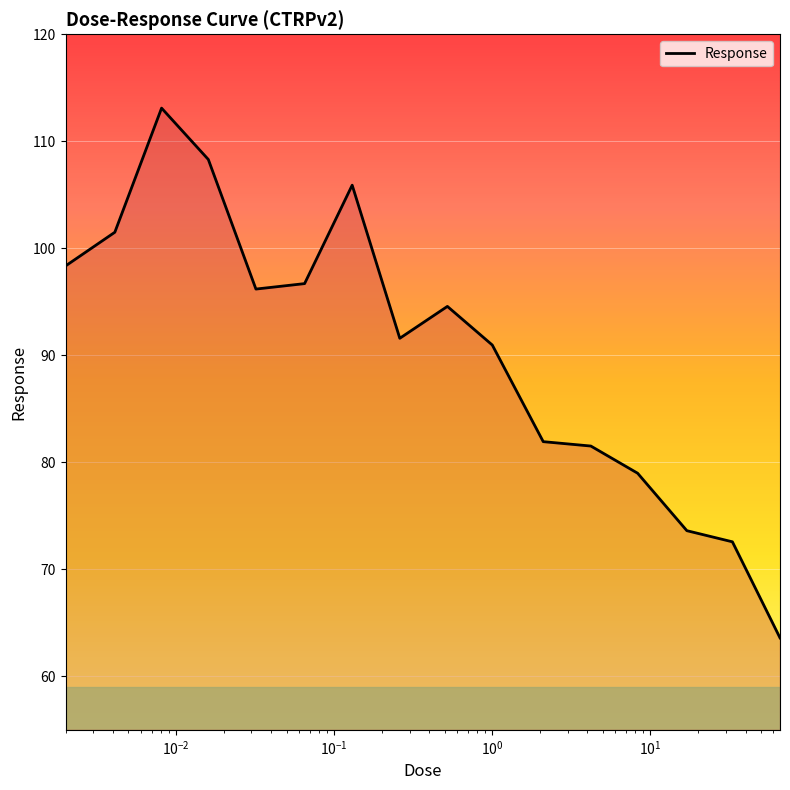

What is the greatest value displayed?

113.1